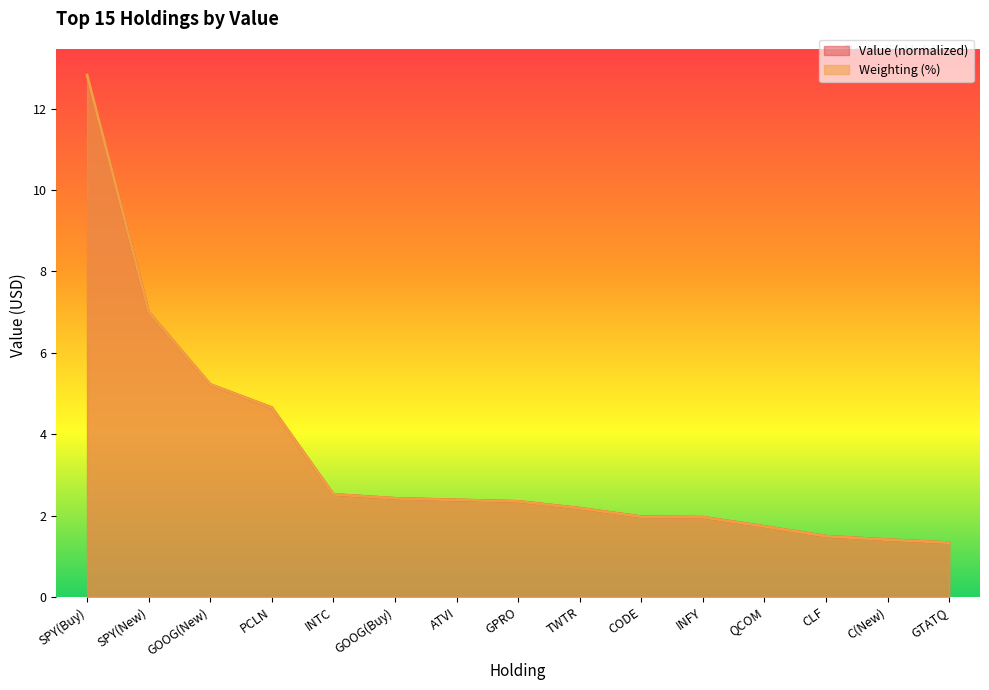

How many intersections are there between Value and Weighting?

8